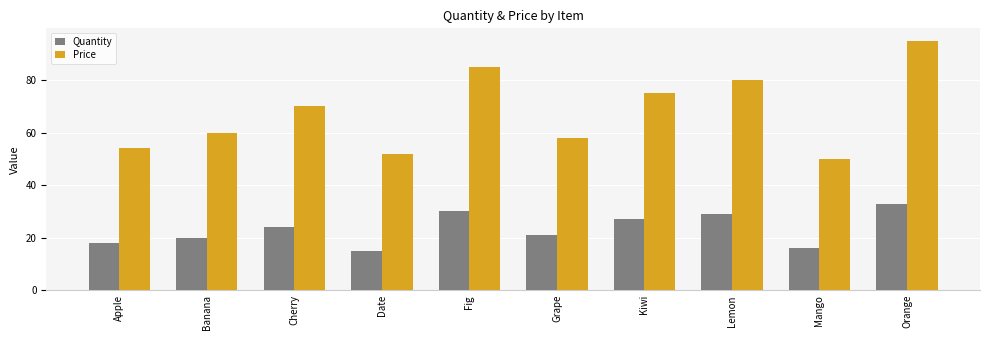

How many data points does each series have?

10